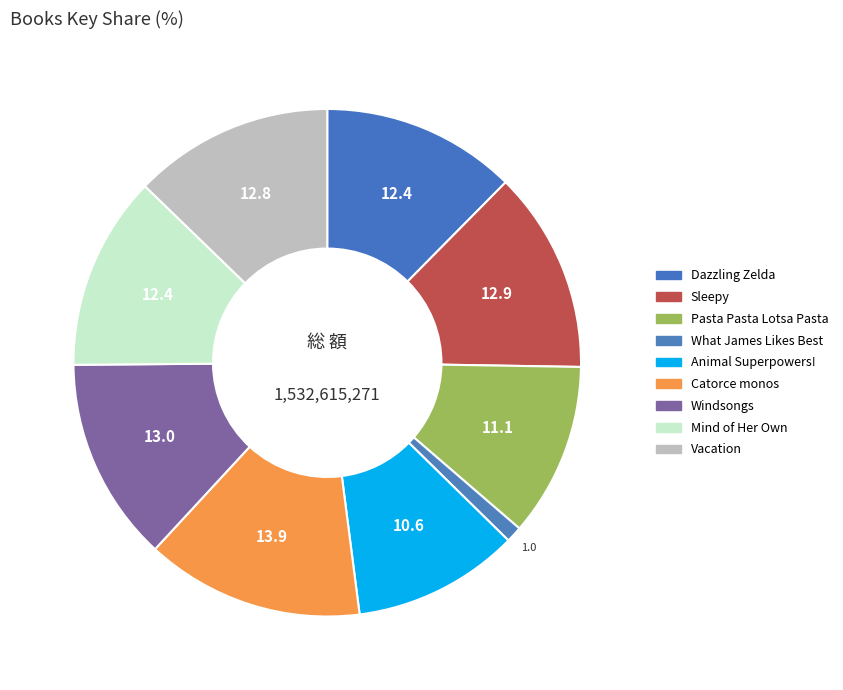

How many slices are in this pie chart?

9